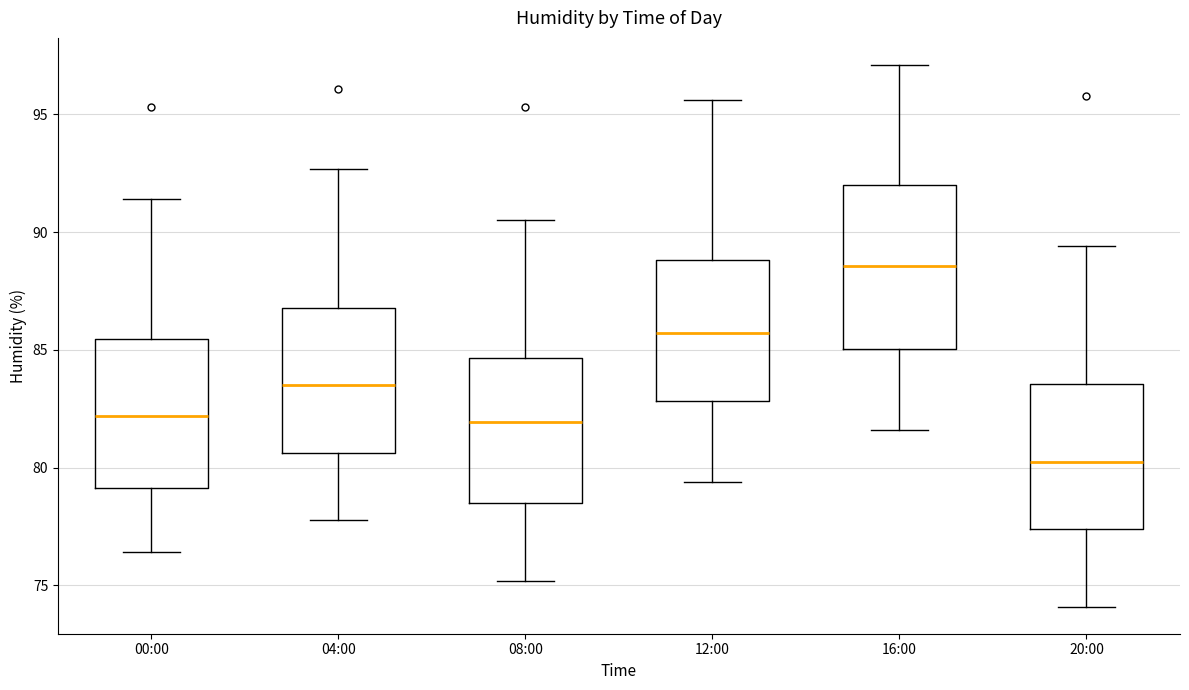

Which box's median line is the lowest?

20:00